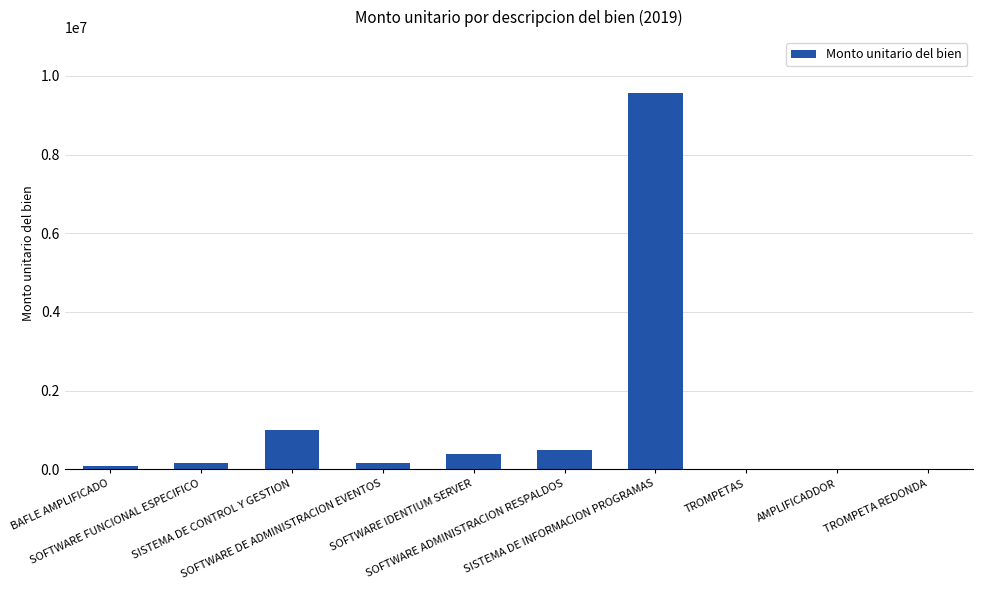

The value at TROMPETAS is 552.0. True or false?

True